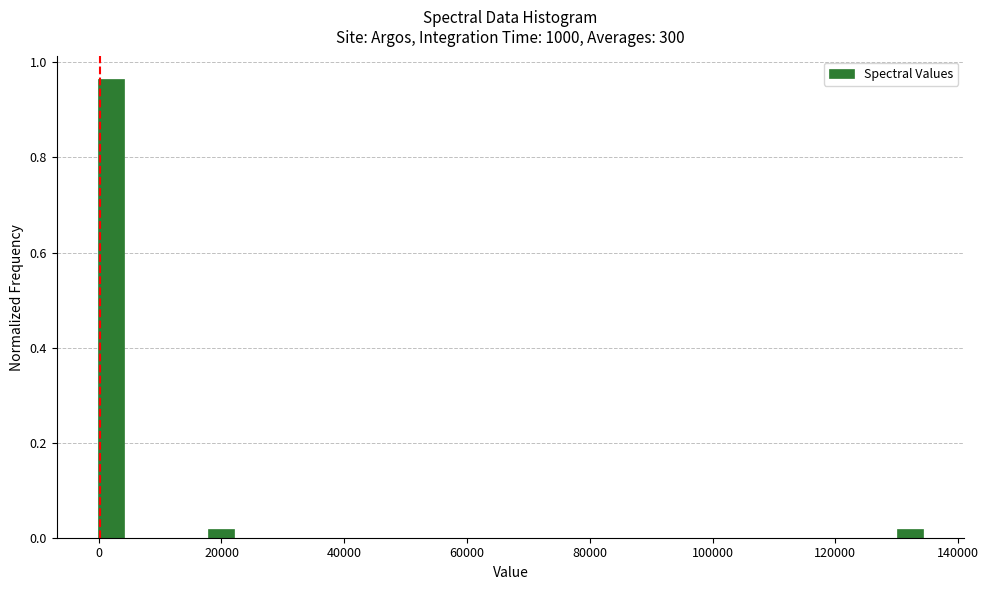

Read against the x-axis, roughly where is the centre of the tallest bar?

2000